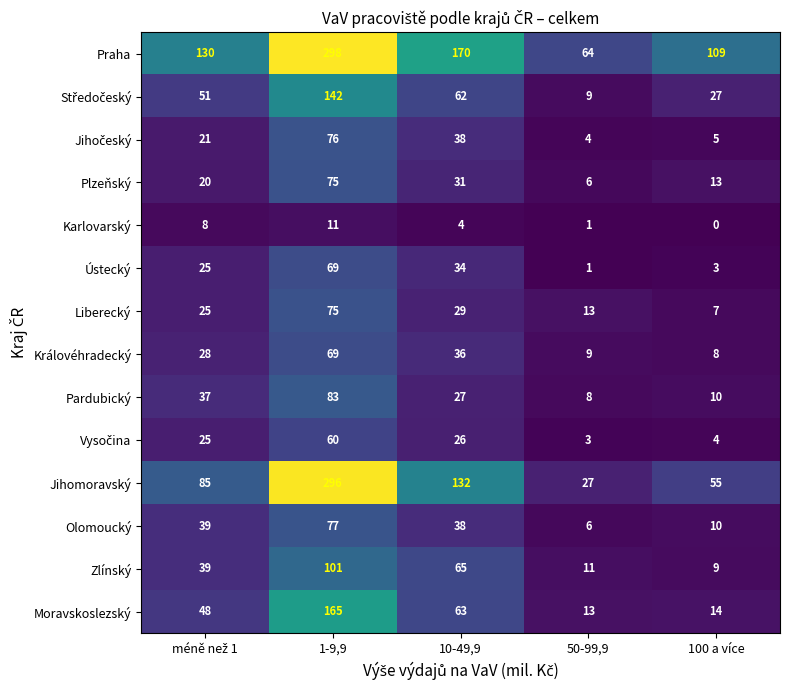

What is the difference between the highest and lowest values at 50-99,9?

63